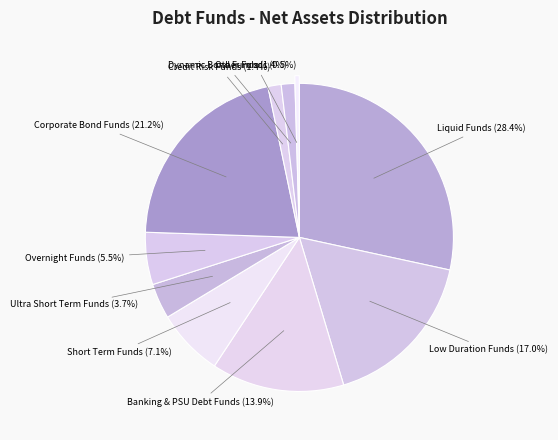

Is there any slice that represents more than half of the pie?

No